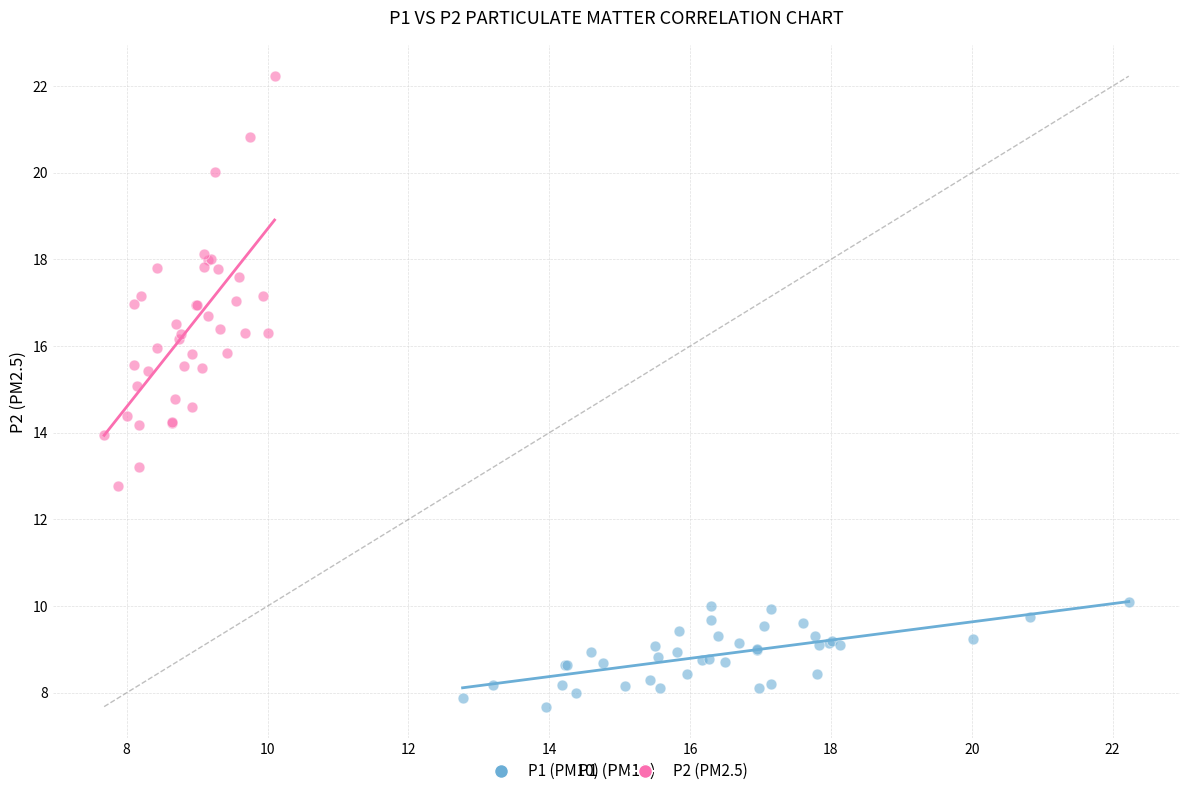

Which series reaches the maximum Y coordinate?

P2 (PM2.5)